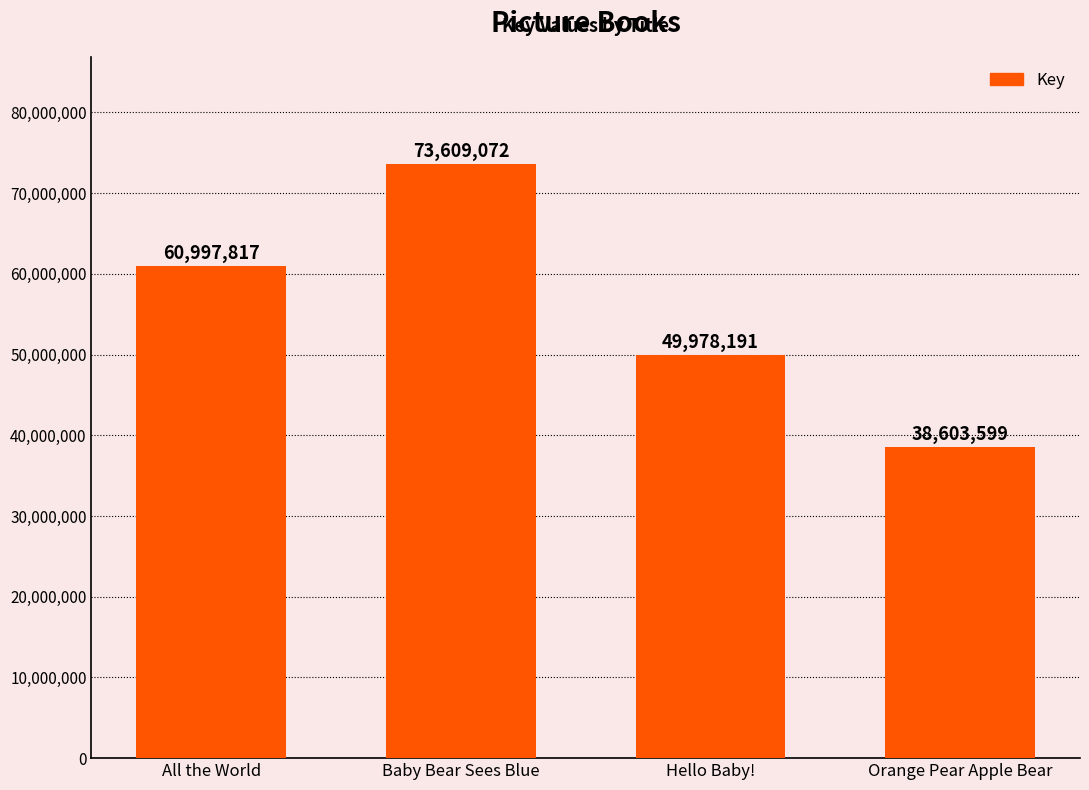

What is the difference between the maximum and second lowest values?

23630881